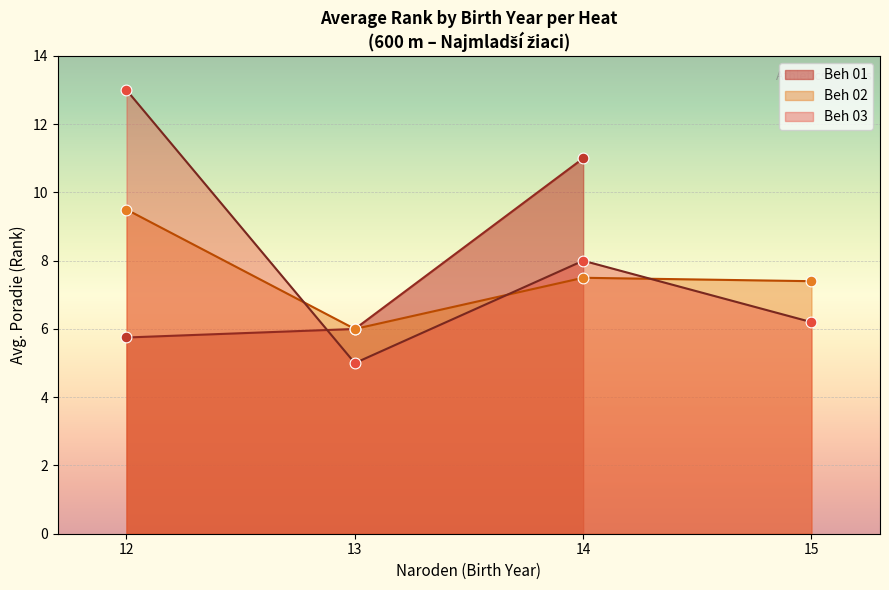

Which series contains the highest Y value?

Beh 01